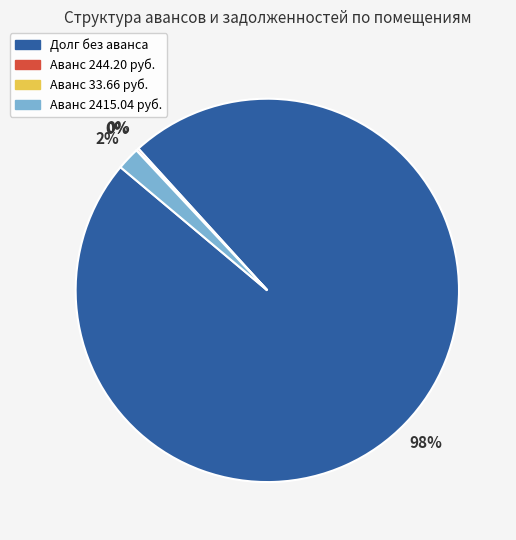

Is the sum of Долг без аванса and Аванс 2415.04 руб. greater than half?

Yes